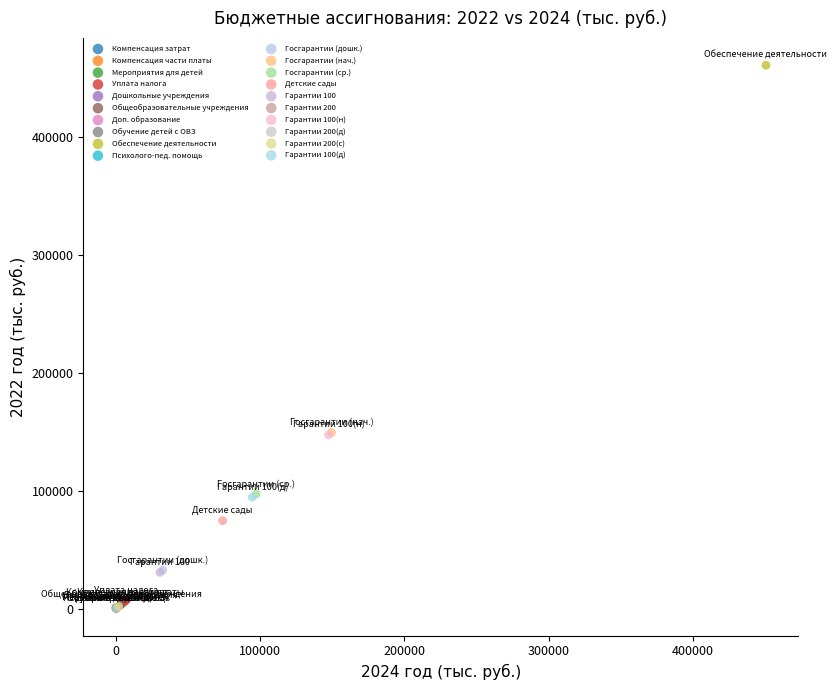

What are all the series names shown in the legend?

Компенсация затрат, Компенсация части платы, Мероприятия для детей, Уплата налога, Дошкольные учреждения, Общеобразовательные учреждения, Доп. образование, Обучение детей с ОВЗ, Обеспечение деятельности, Психолого-пед. помощь, Госгарантии (дошк.), Госгарантии (нач.), Госгарантии (ср.), Детские сады, Гарантии 100, Гарантии 200, Гарантии 100(н), Гарантии 200(д), Гарантии 200(с), Гарантии 100(д)